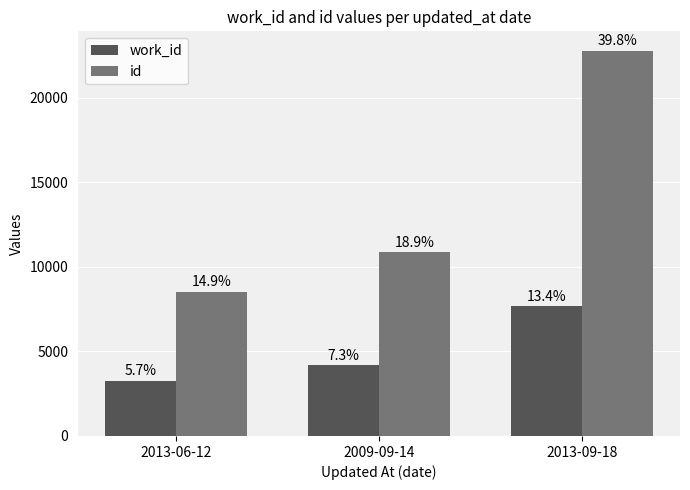

What are all the series names shown in the legend?

work_id, id